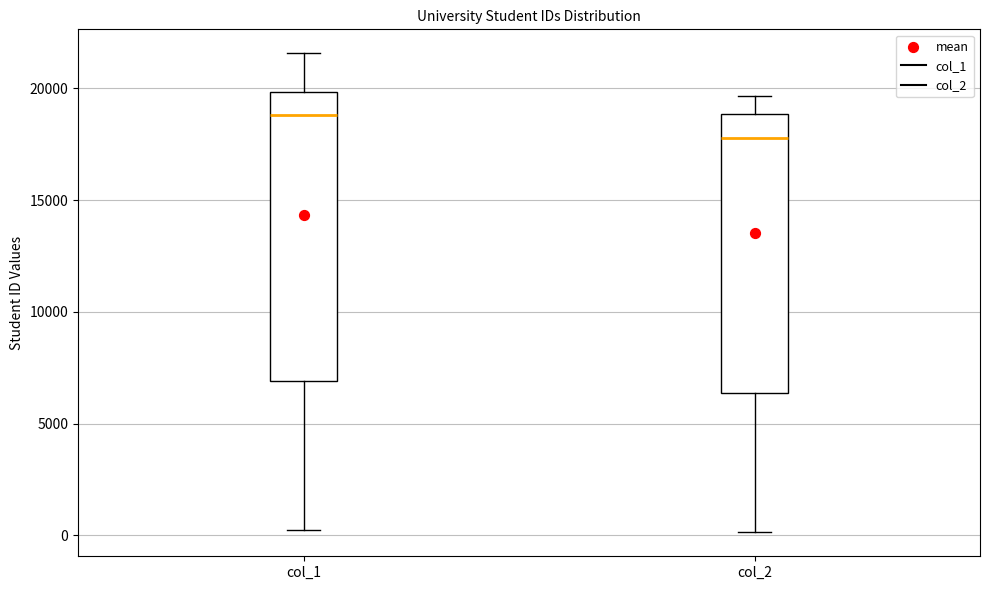

Which box has the lowest median line?

col_2